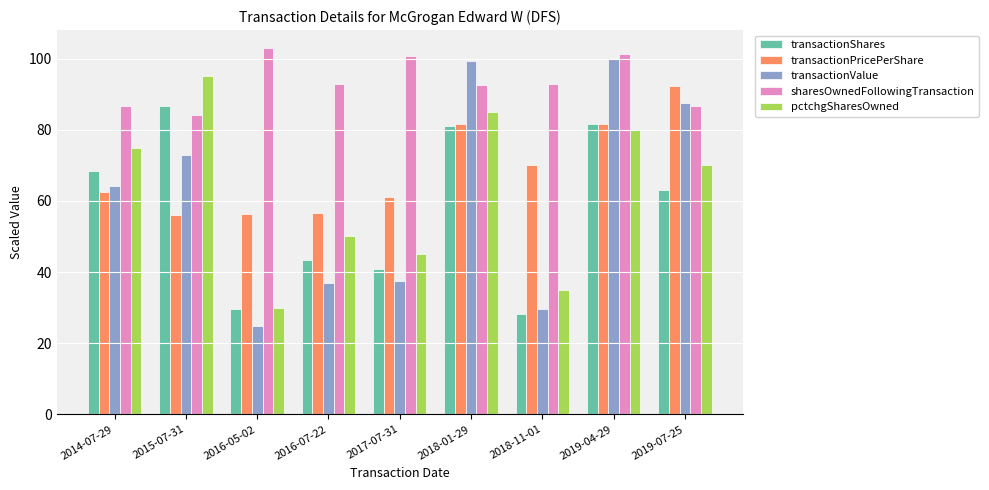

What position from the right is 2019-07-25?

1